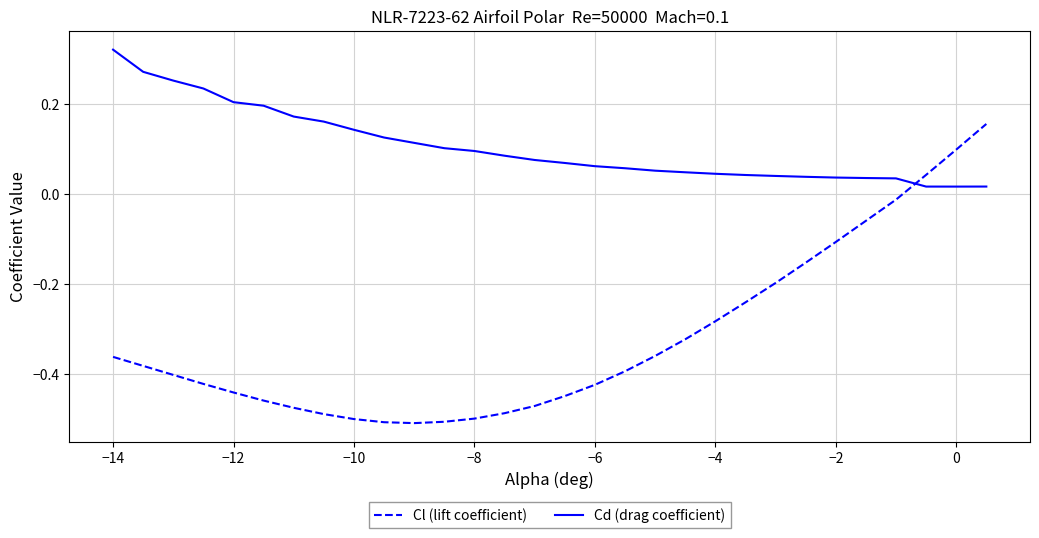

How many lines are shown in the chart?

2